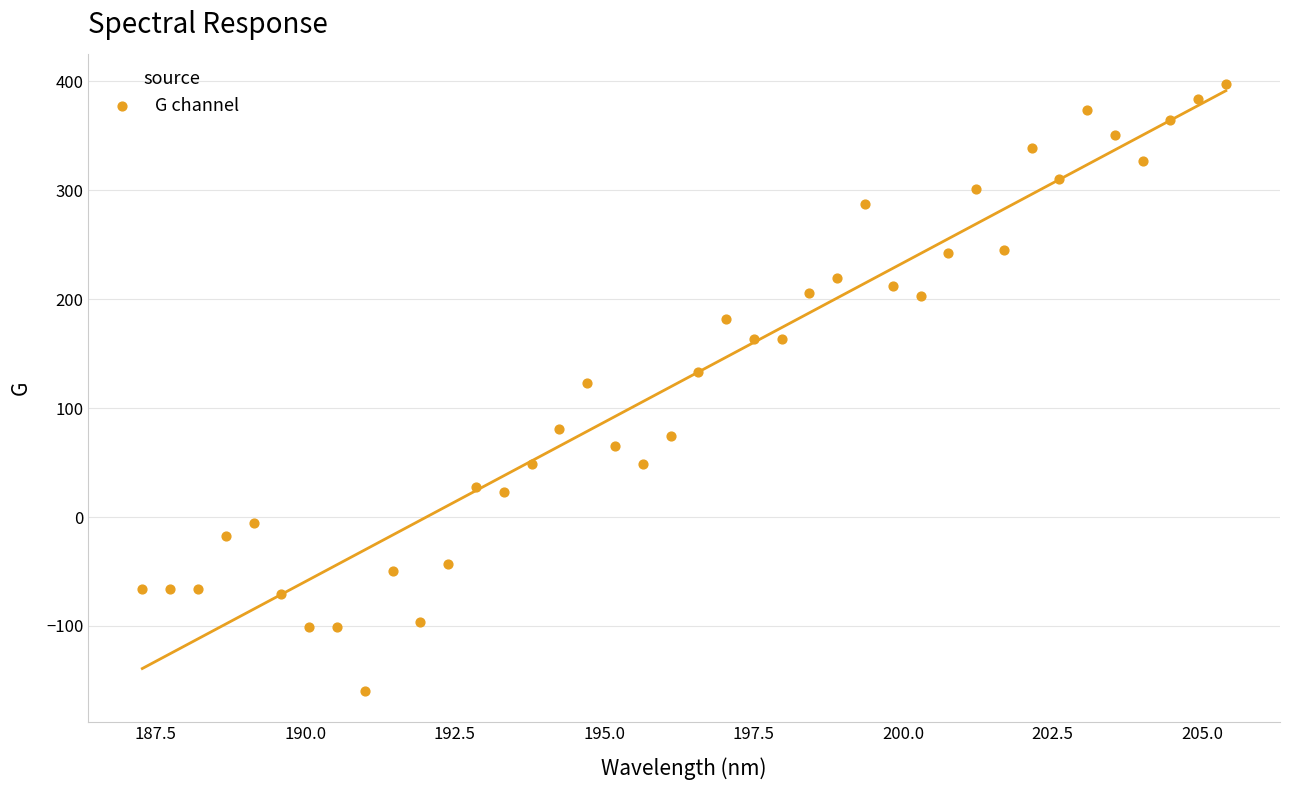

What is the range of X values (max minus min)?

18.1